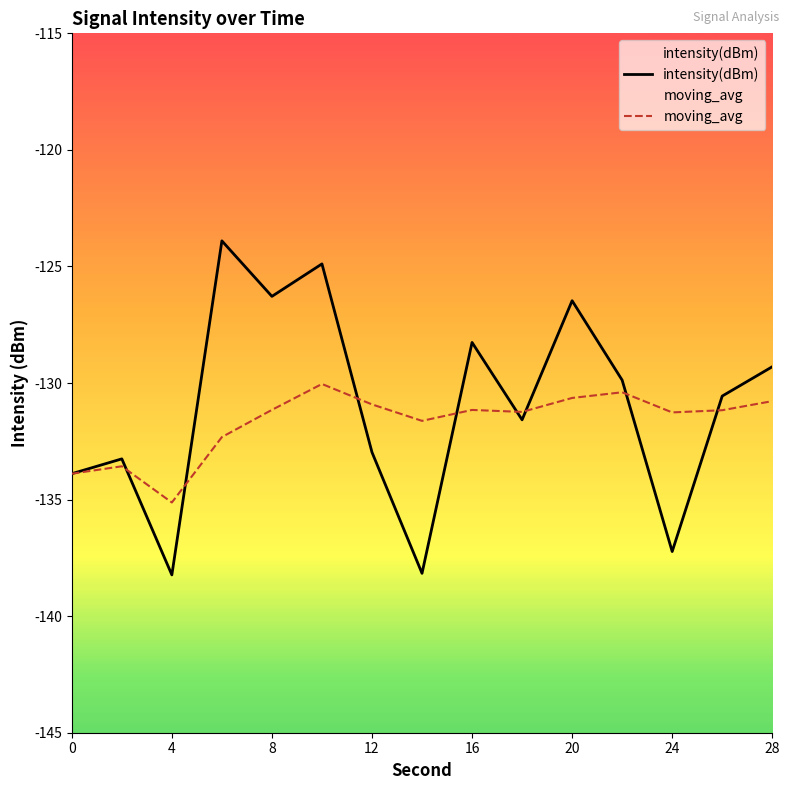

Is the value of moving_avg at 4 greater than the value of intensity(dBm) at 20?

No